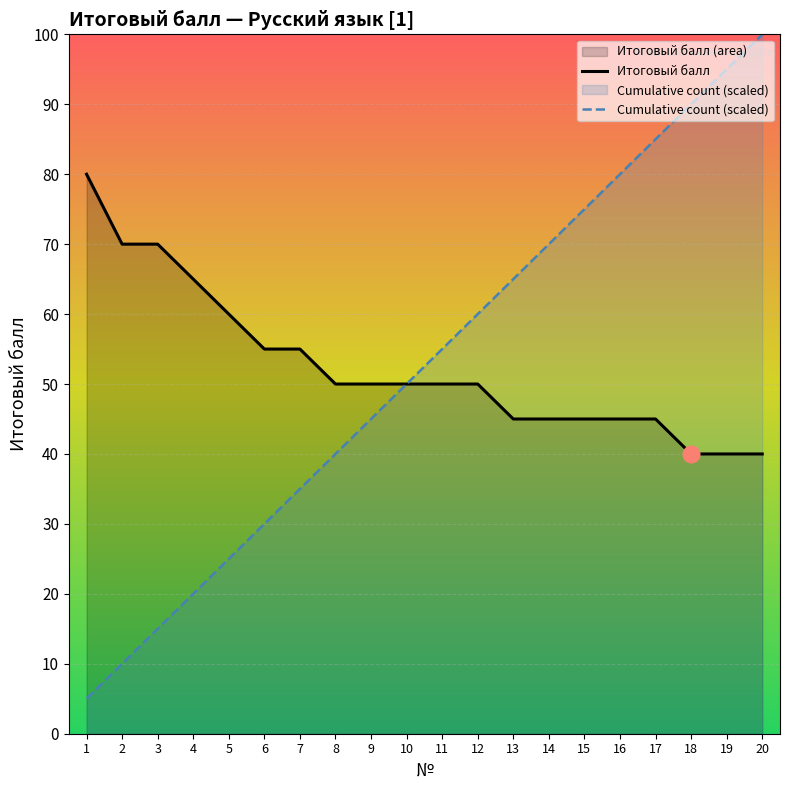

Reading right to left, extract all data points from this chart.

Итоговый балл: 40	40	40	45	45	45	45	45	50	50	50	50	50	55	55	60	65	70	70	80
Cumulative count: 100	95	90	85	80	75	70	65	60	55	50	45	40	35	30	25	20	15	10	5